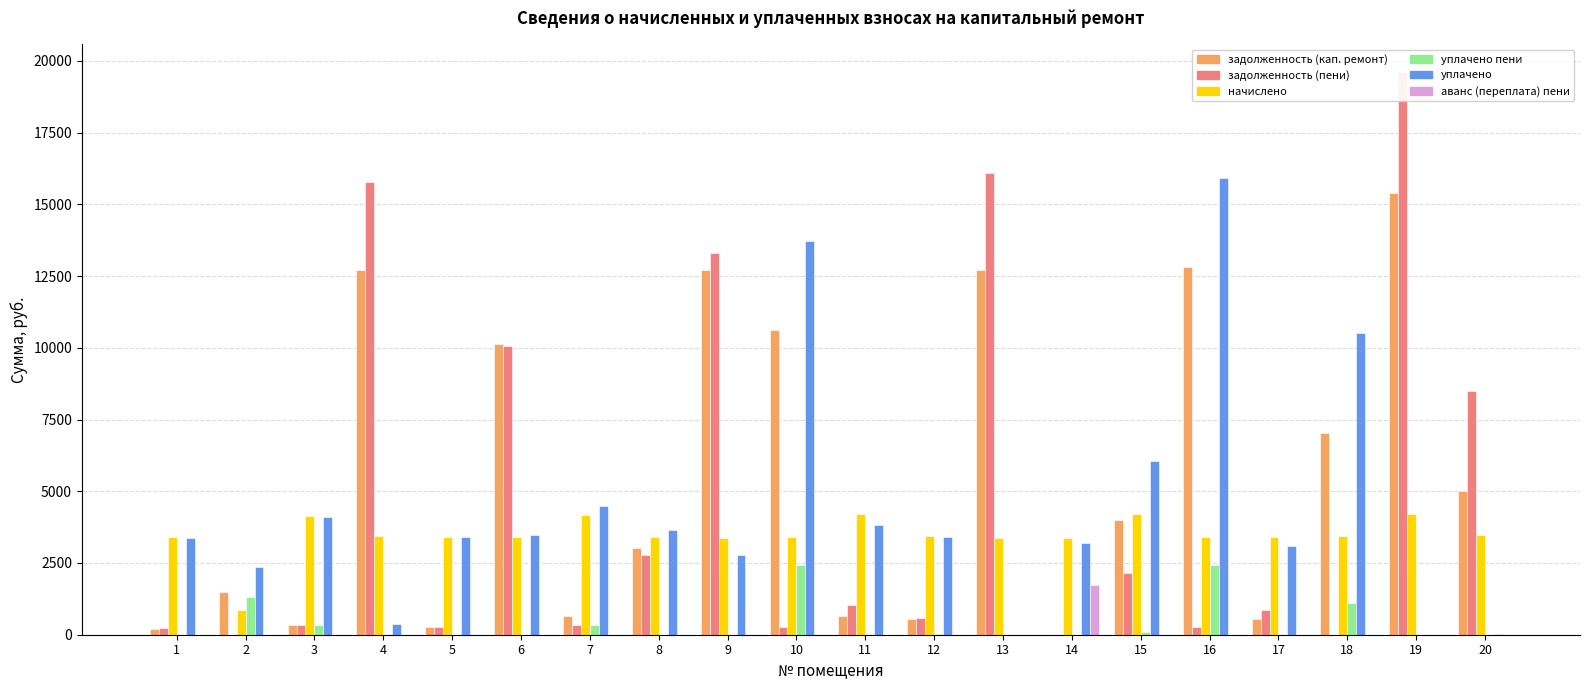

Rank the categories by задолженность (пени) value from highest to lowest.

19, 13, 4, 9, 6, 20, 8, 15, 11, 17, 12, 7, 3, 10, 5, 16, 1, 18, 2, 14